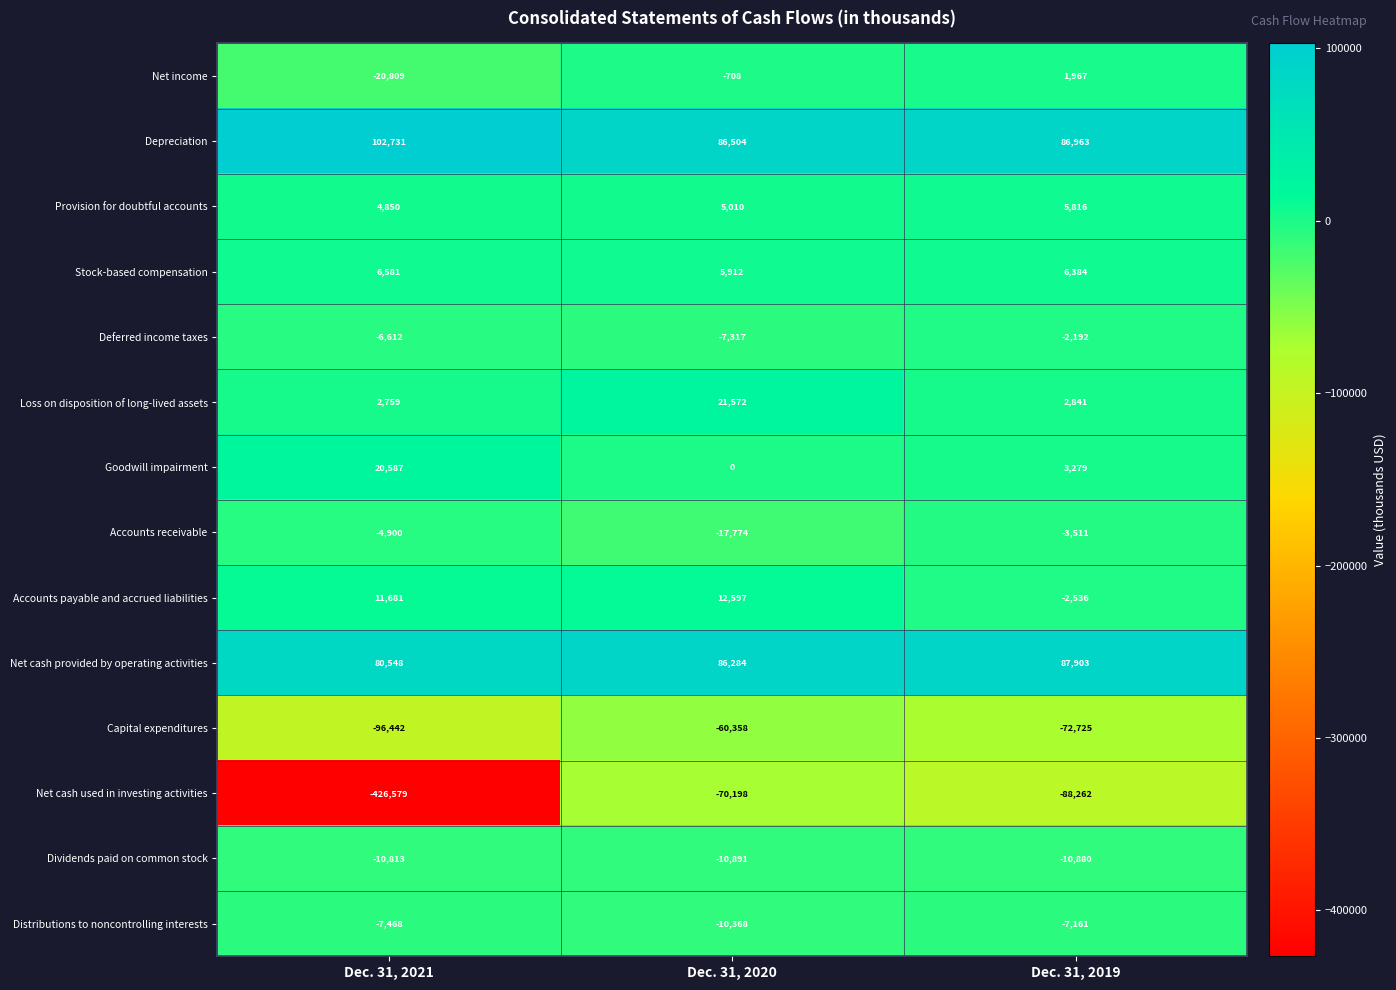

What is the maximum value for Distributions to noncontrolling interests?

-7161